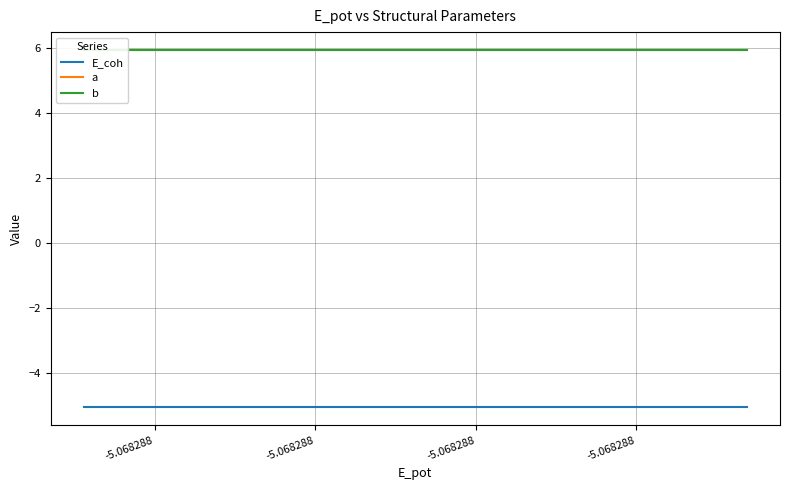

What is the approximate value of b at -5.068288?

6.0